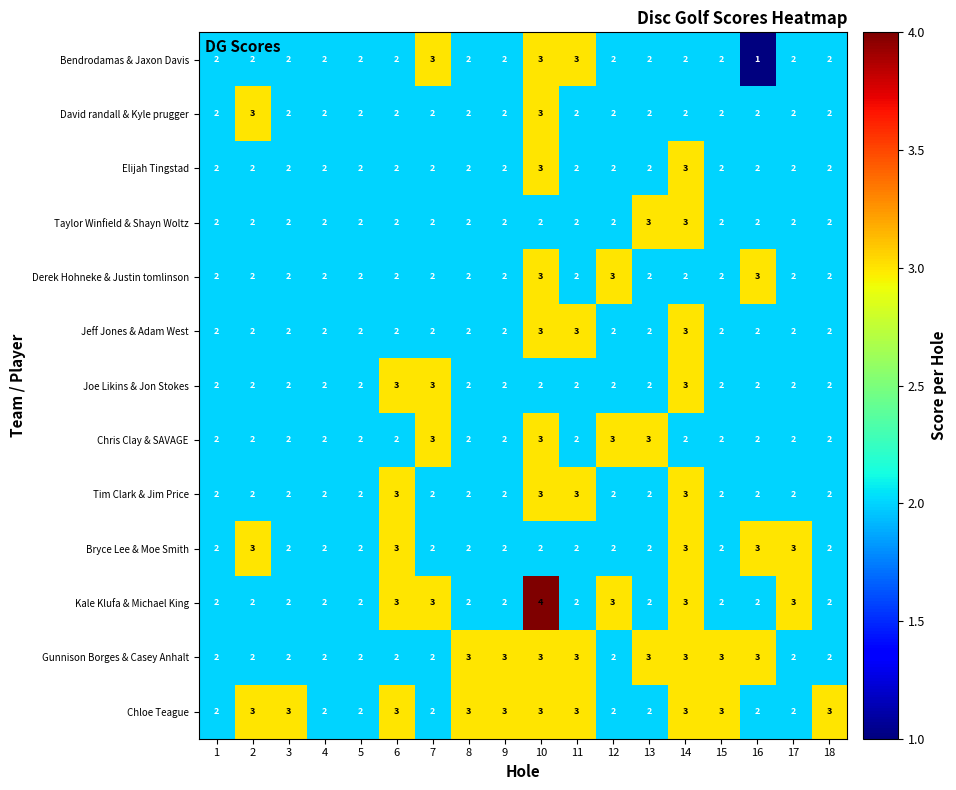

The value of Chris Clay & SAVAGE at 10 is 3. True or false?

True